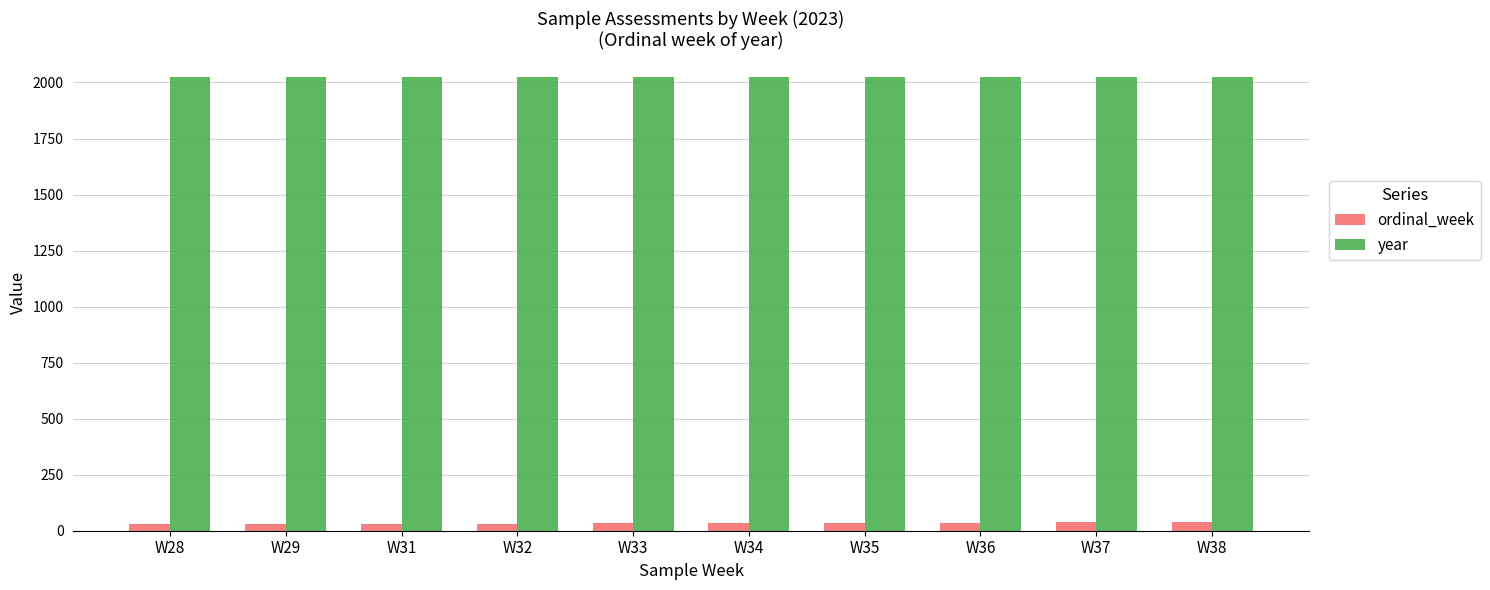

The value of year at W36 is 921. True or false?

False